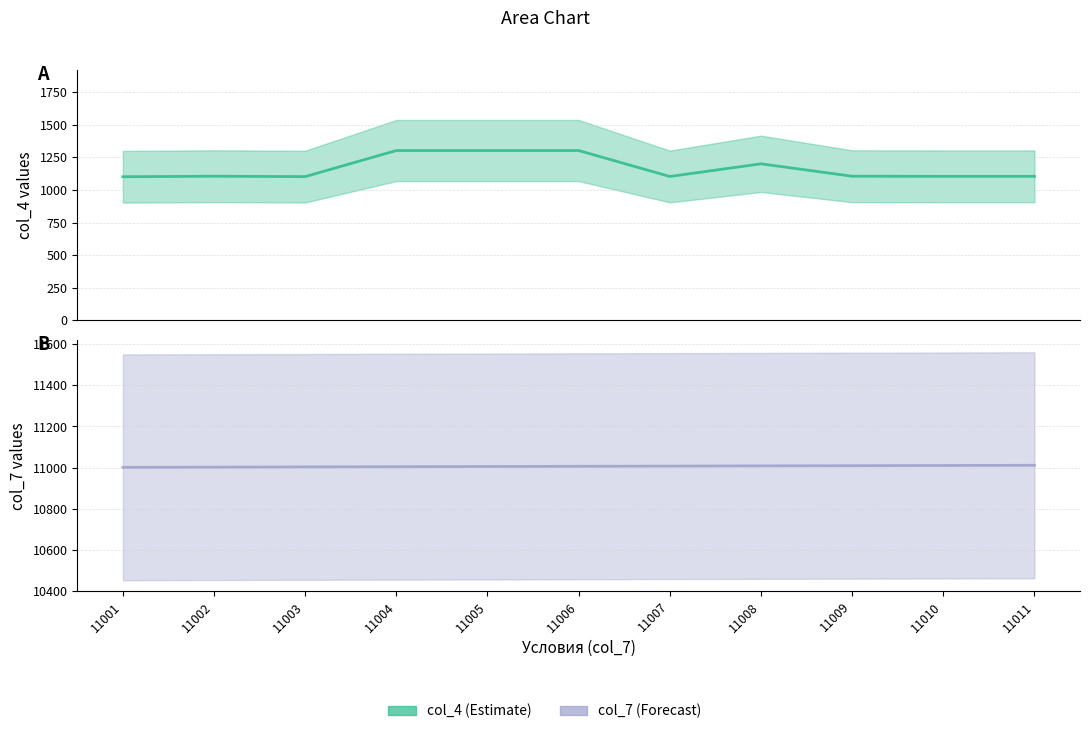

Which series has the largest total across all categories?

col_7